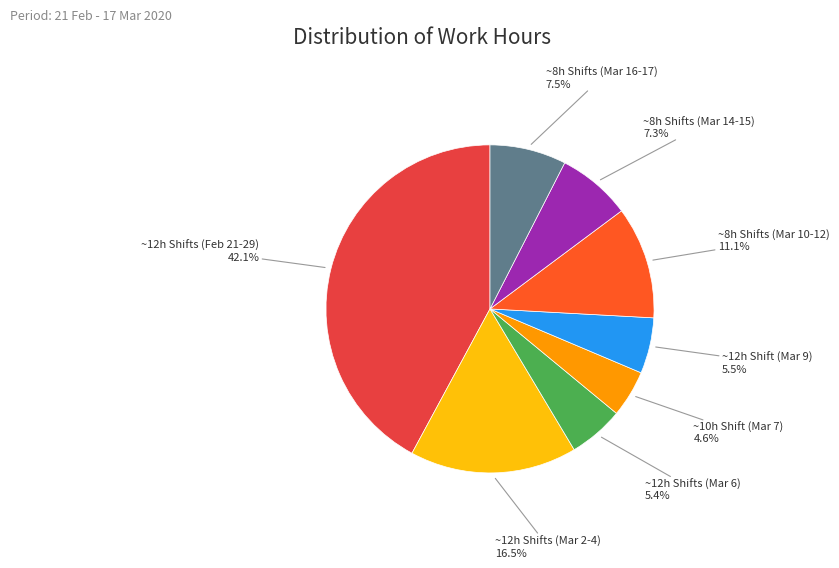

Is there any slice that represents more than half of the pie?

No